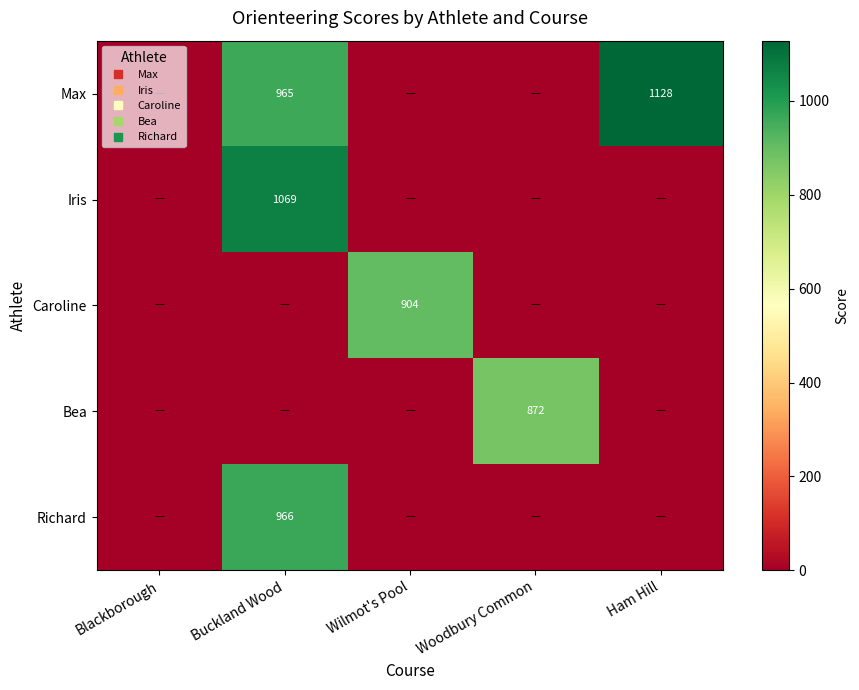

Rank the categories by Bea value from lowest to highest.

Blackborough, Buckland Wood, Wilmot's Pool, Ham Hill, Woodbury Common